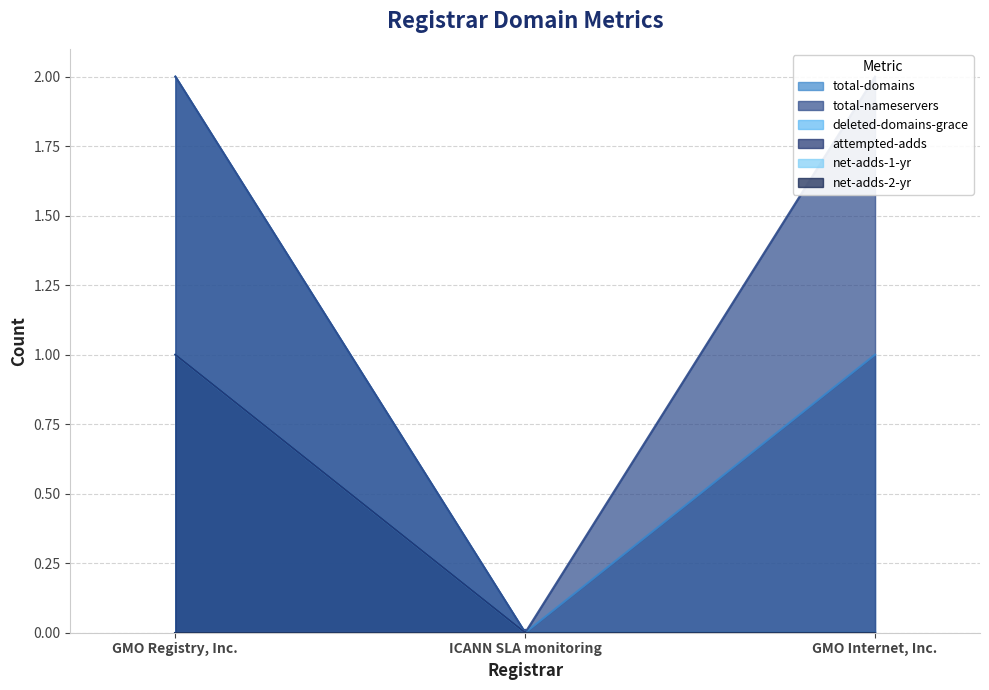

The value of total-nameservers at GMO Registry, Inc. is 2. True or false?

True